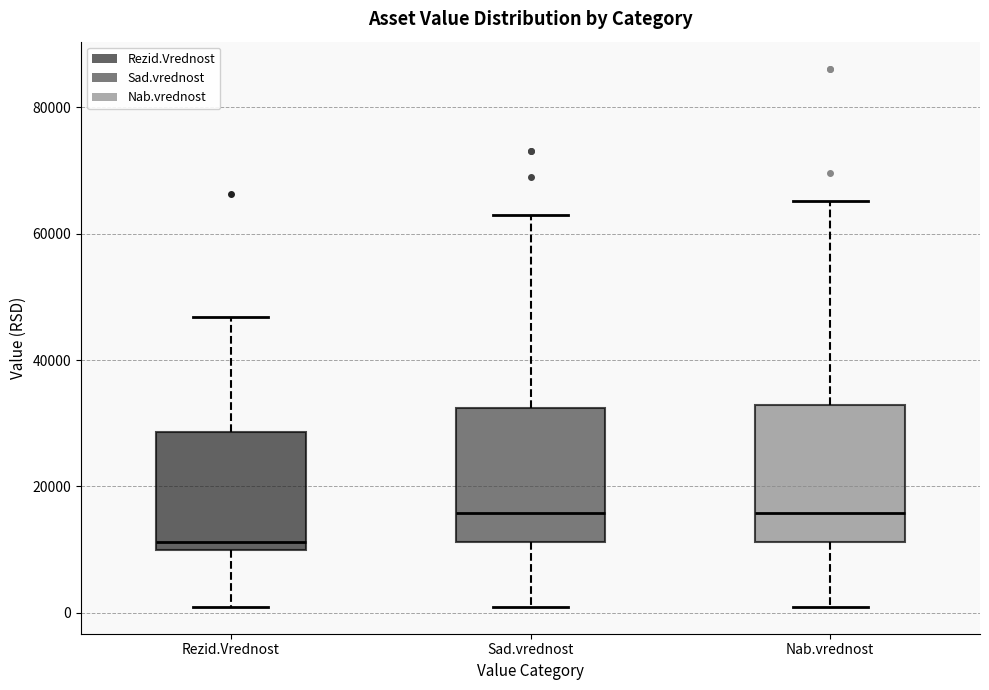

Reading left to right, read every box against the y-axis: the position of its median line, the range the box covers, and the ends of its whiskers. The values are not printed on the chart, so give them approximately, as read against the axis.

Rezid.Vrednost: median 12000, box 10000 to 28000, whiskers 0 to 46000
Sad.vrednost: median 16000, box 12000 to 32000, whiskers 0 to 62000
Nab.vrednost: median 16000, box 12000 to 32000, whiskers 0 to 66000